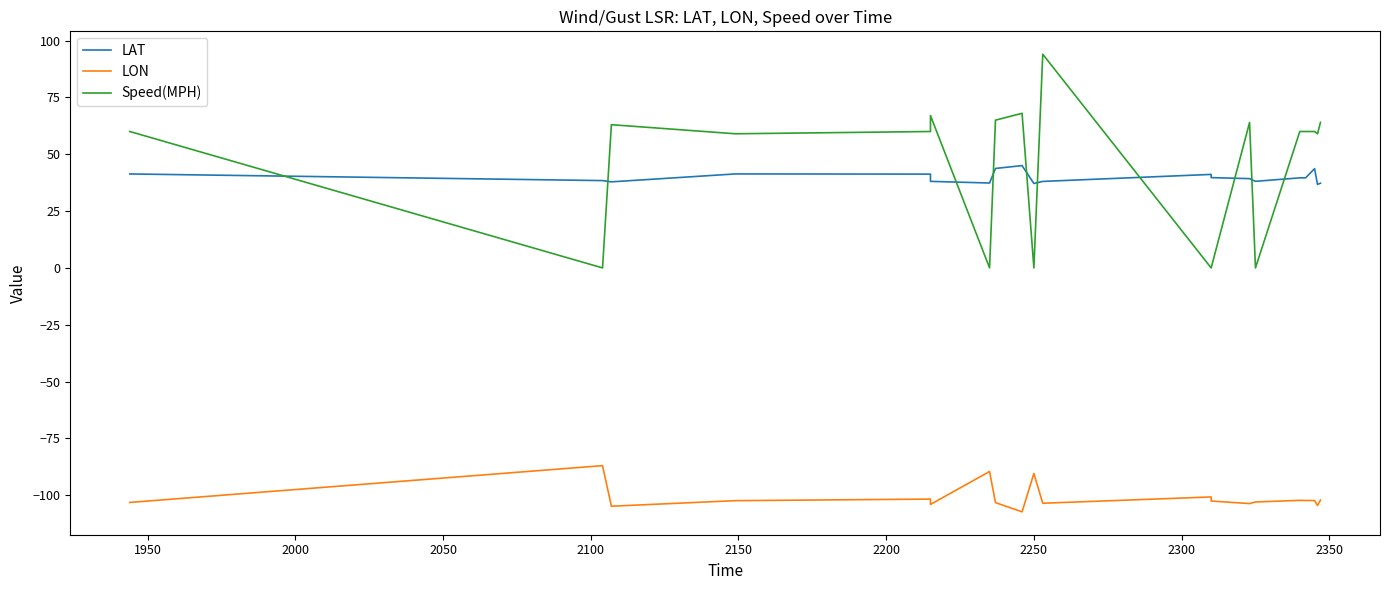

Which series has the largest total across all categories?

Speed(MPH)